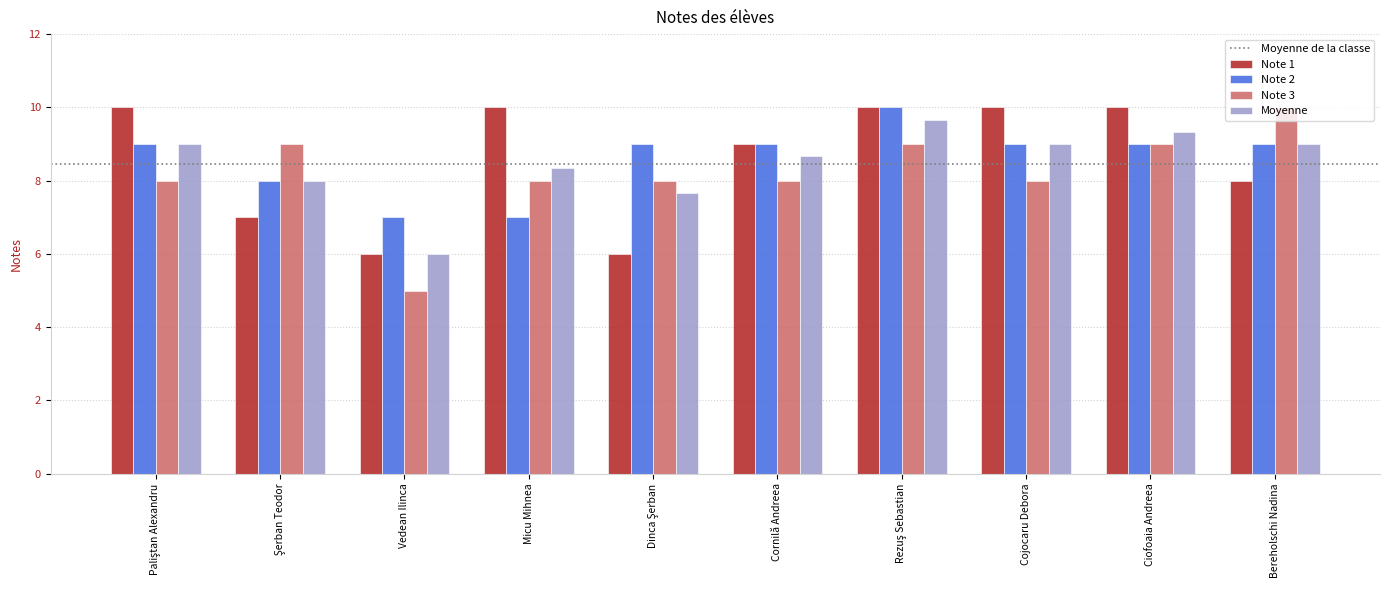

What is the difference between the Moyenne values at Vedean Ilinca and Cojocaru Debora?

3.0